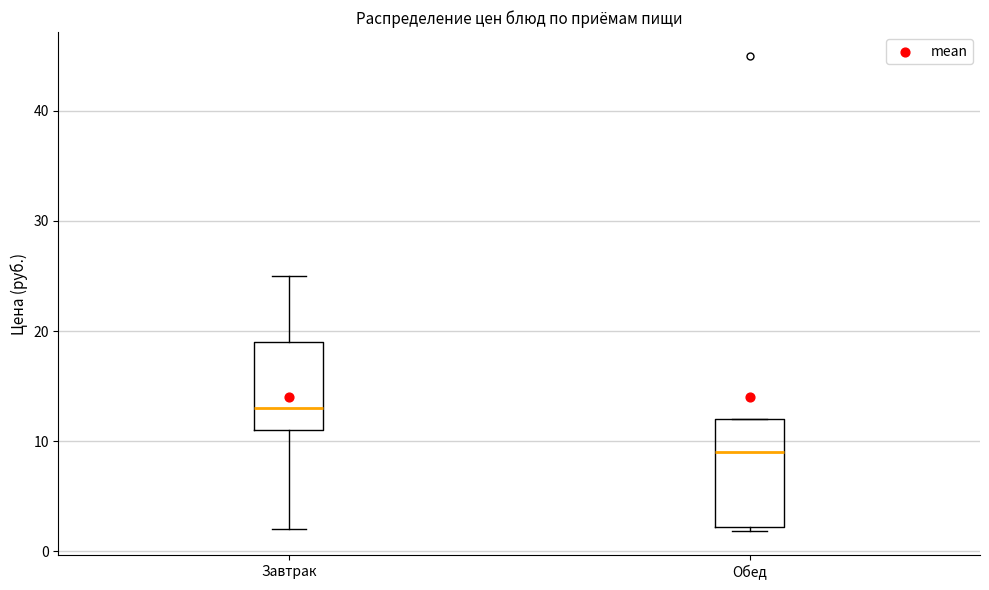

Reading left to right, transcribe this box plot: for each box, give where its median line is, the range the box spans, and where its two whiskers end, as read against the y-axis. The values are not printed on the chart, so give them approximately, as read against the axis.

Завтрак: median 13, box 11 to 19, whiskers 2 to 25
Обед: median 9, box 2 to 12, whiskers 2 (just below the box's lower edge) to 12